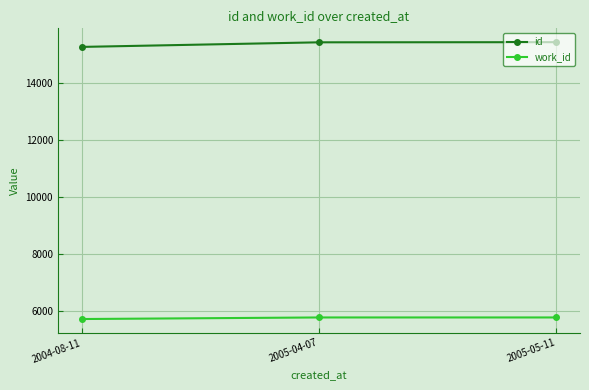

What is the spread (max minus min) of values at 2005-04-07?

9649